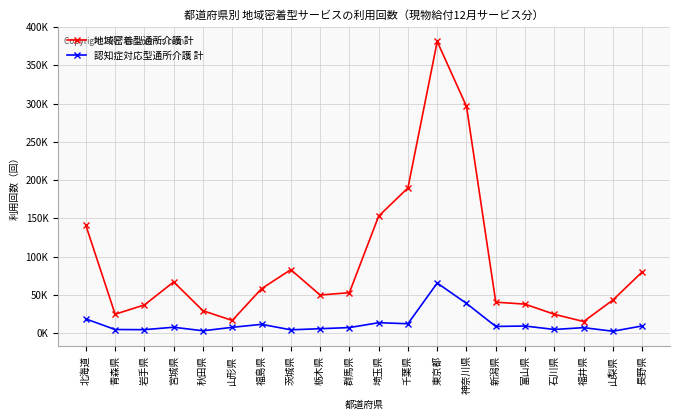

Rank the series by their average value, from lowest to highest.

認知症対応型通所介護 計, 地域密着型通所介護 計